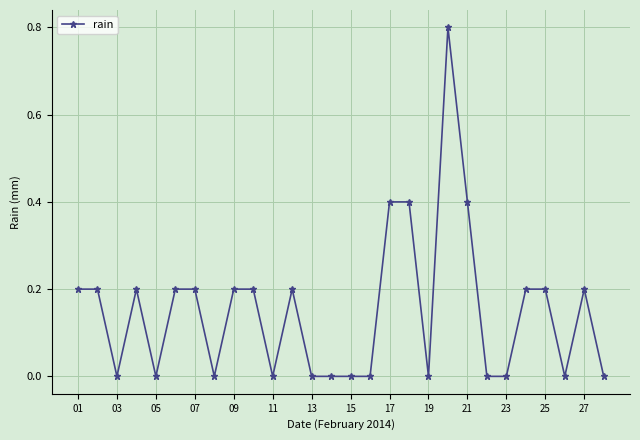

True or false: the data has more than 0 interior local peaks.

True